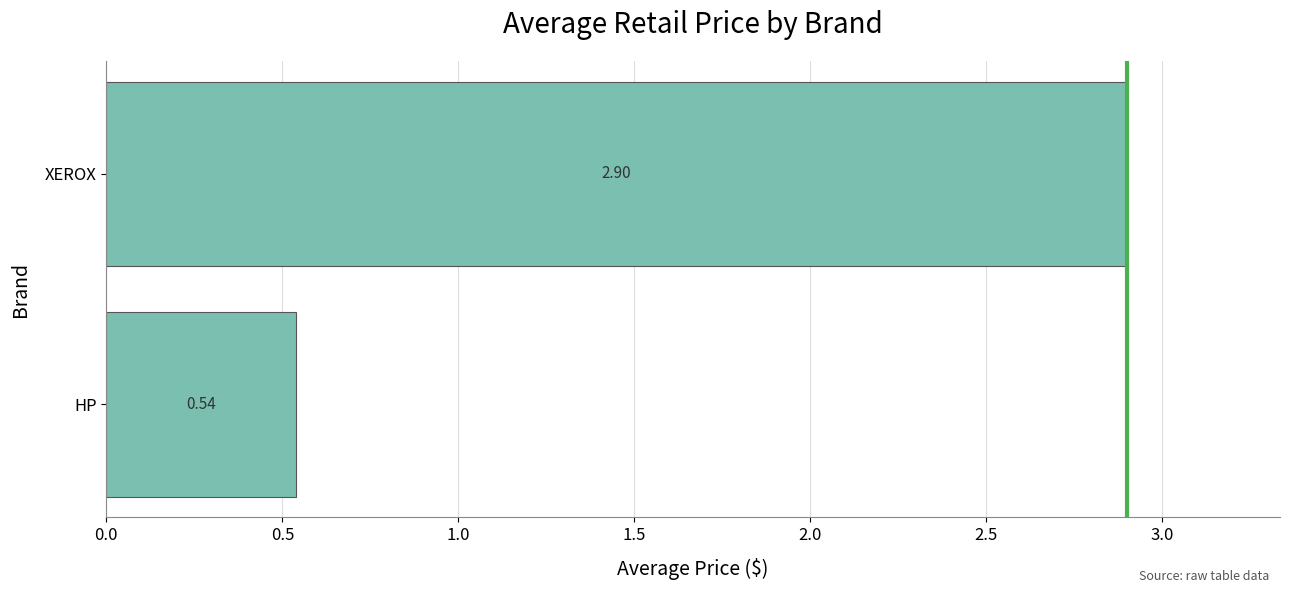

What is the difference between the maximum and minimum values?

2.4